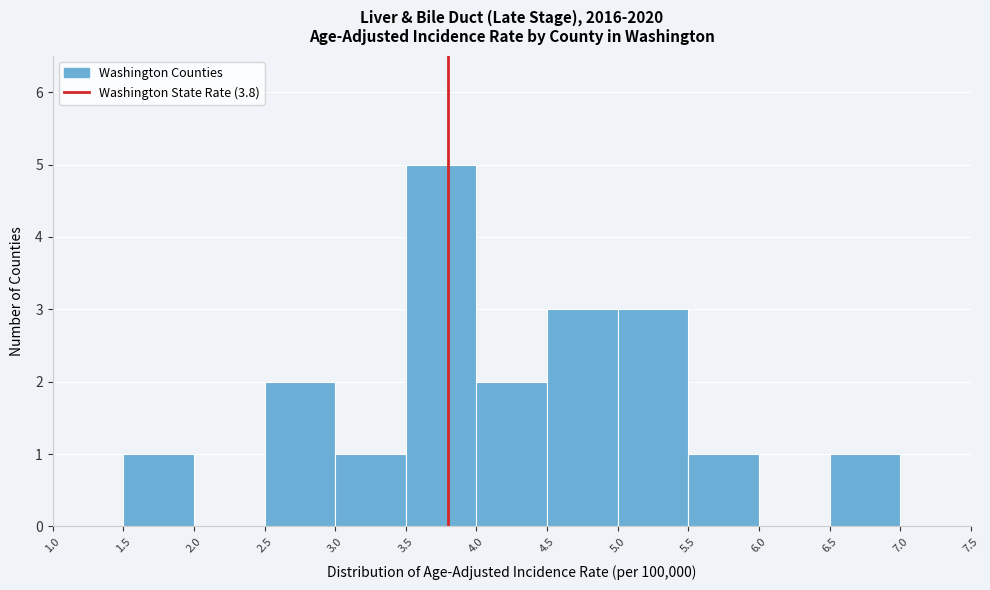

Reading left to right, transcribe this chart: for each bar, give the range it covers on the x-axis and its height. The values are not printed on the chart, so give them approximately, as read against the axis.

1.0 to 1.5: 0
1.5 to 2.0: 1
2.0 to 2.5: 0
2.5 to 3.0: 2
3.0 to 3.5: 1
3.5 to 4.0: 5
4.0 to 4.5: 2
4.5 to 5.0: 3
5.0 to 5.5: 3
5.5 to 6.0: 1
6.0 to 6.5: 0
6.5 to 7.0: 1
7.0 to 7.5: 0